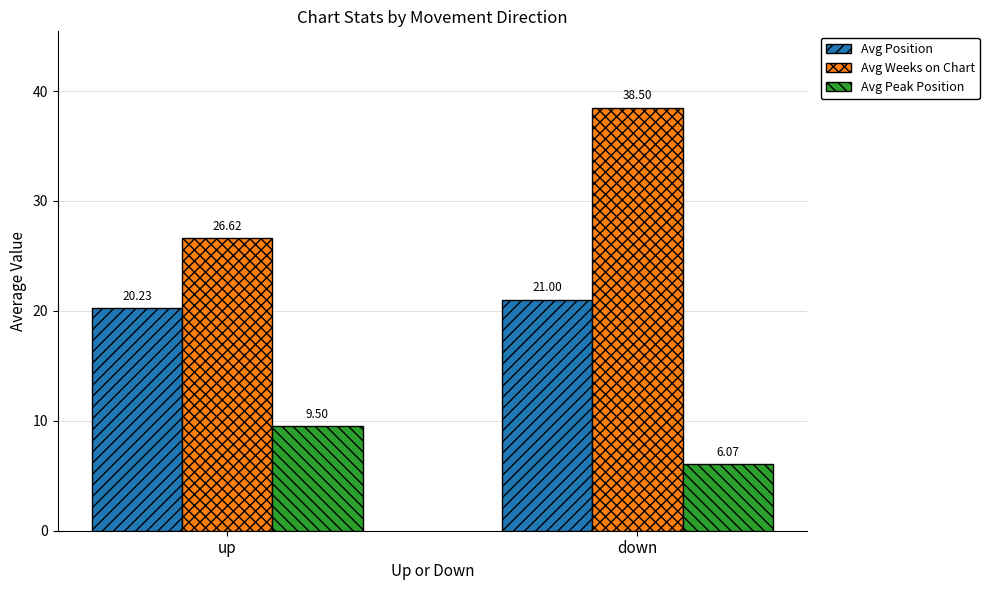

Where does the Avg Peak Position series first go above 9?

up